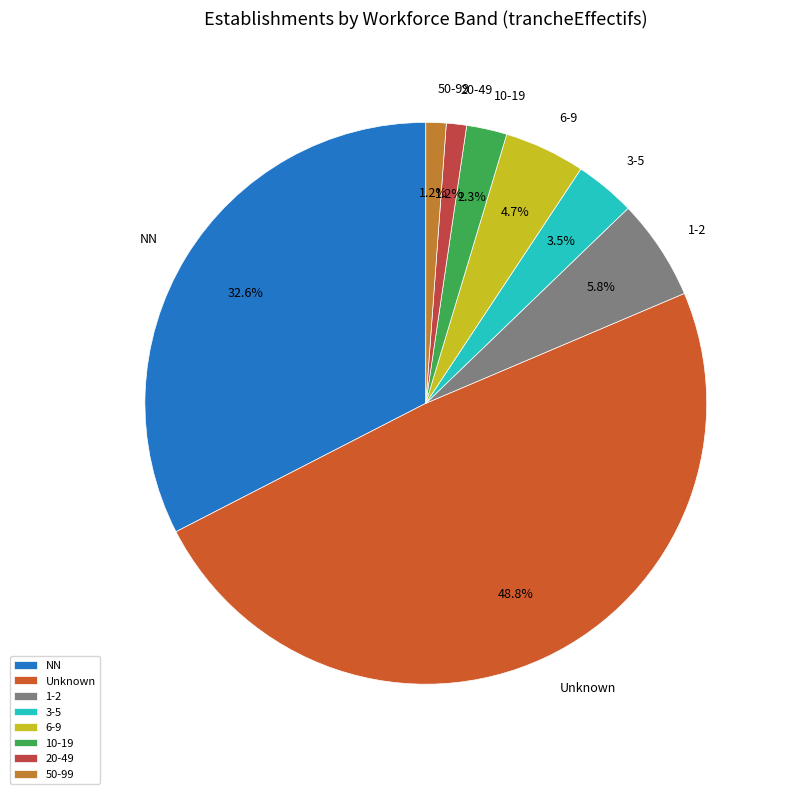

Is there any slice that represents more than half of the pie?

No